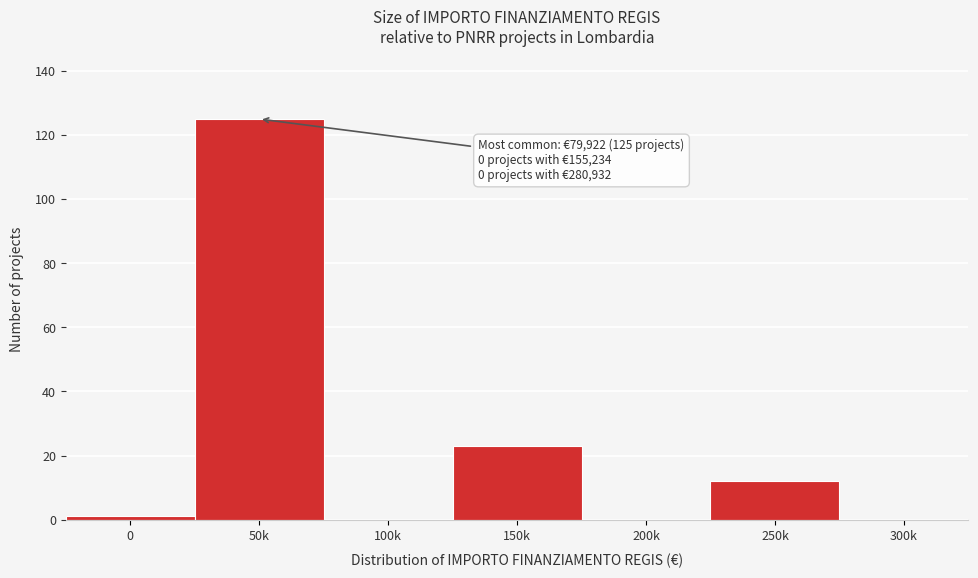

Reading left to right, transcribe all the data shown in this chart.

0=1	50k=125	100k=0	150k=23	200k=0	250k=12	300k=0